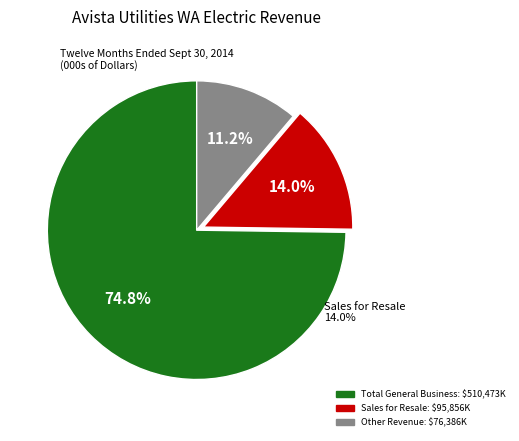

What is the total percentage of Sales for Resale and Other Revenue?

25.2%